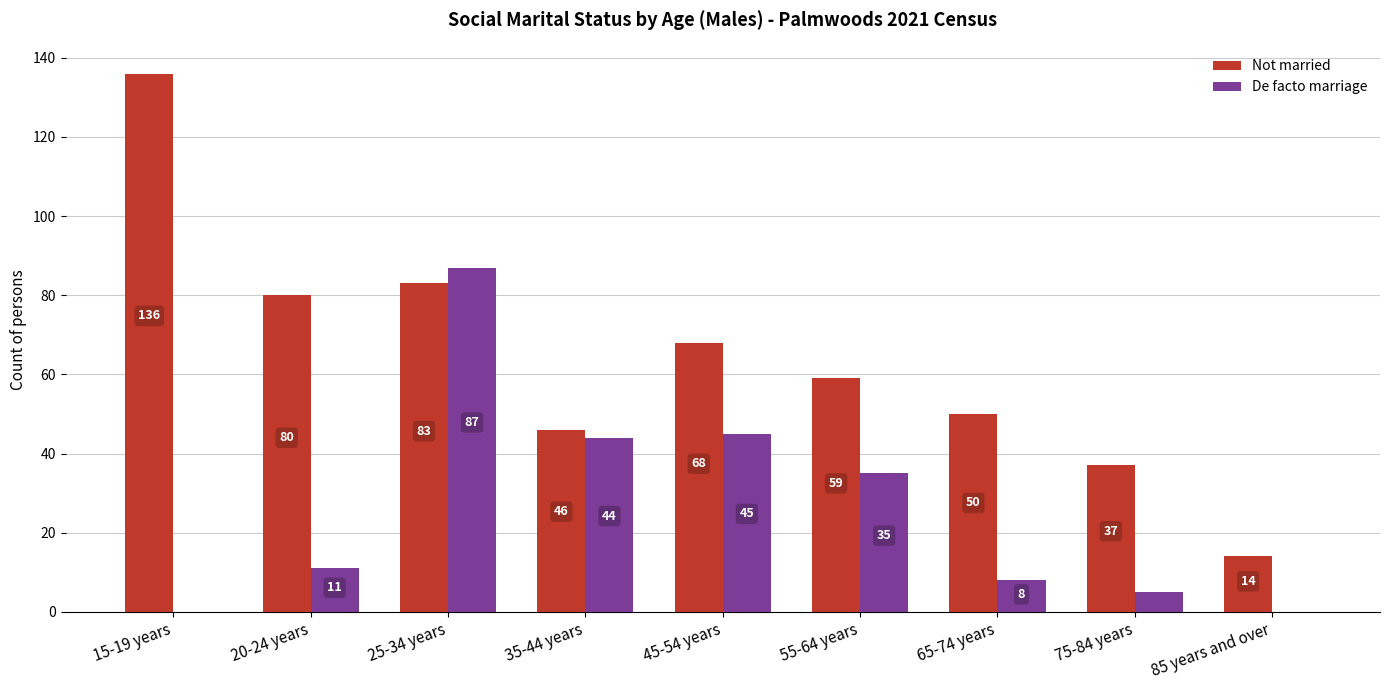

What is the approximate value of Not married at 45-54 years, to the nearest 5?

70